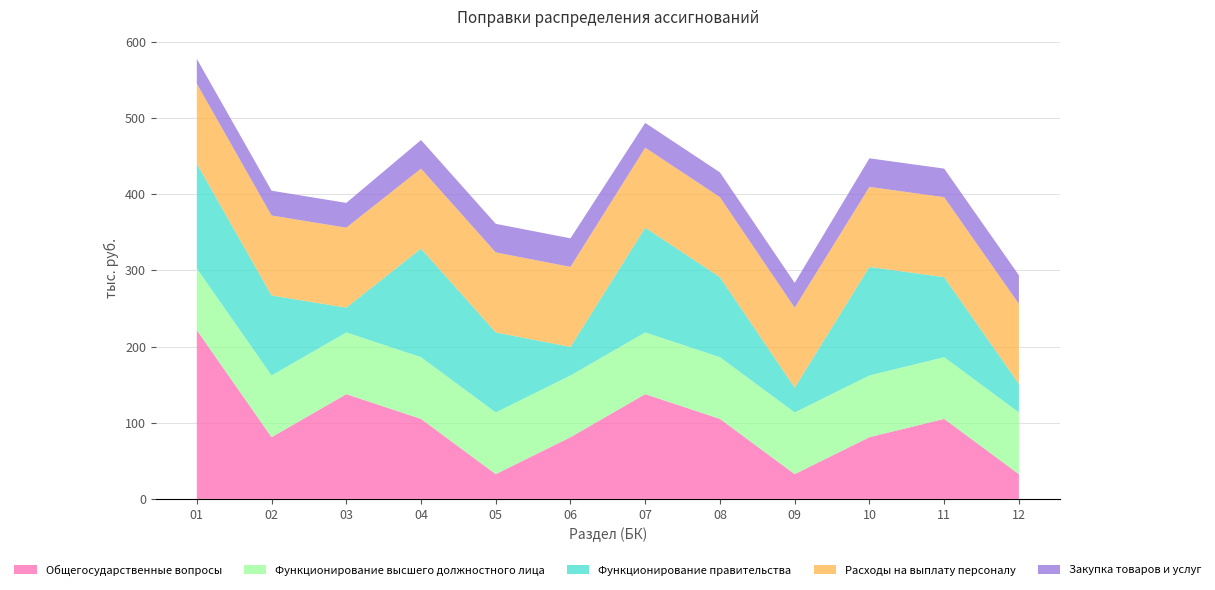

Reading right to left, transcribe all the data shown in this chart.

Общегосударственные вопросы: 12=32.5	11=105.0	10=81.0	09=32.5	08=105.0	07=137.5	06=81.0	05=32.5	04=105.0	03=137.5	02=81.0	01=221.5
Функционирование высшего должностного лица: 12=81.0	11=81.0	10=81.0	09=81.0	08=81.0	07=81.0	06=81.0	05=81.0	04=81.0	03=81.0	02=81.0	01=81.0
Функционирование правительства: 12=37.5	11=105.0	10=142.5	09=32.5	08=105.0	07=137.5	06=37.5	05=105.0	04=142.5	03=32.5	02=105.0	01=137.5
Расходы на выплату персоналу: 12=105.0	11=105.0	10=105.0	09=105.0	08=105.0	07=105.0	06=105.0	05=105.0	04=105.0	03=105.0	02=105.0	01=105.0
Закупка товаров и услуг: 12=37.5	11=37.5	10=37.5	09=32.5	08=32.5	07=32.5	06=37.5	05=37.5	04=37.5	03=32.5	02=32.5	01=32.5